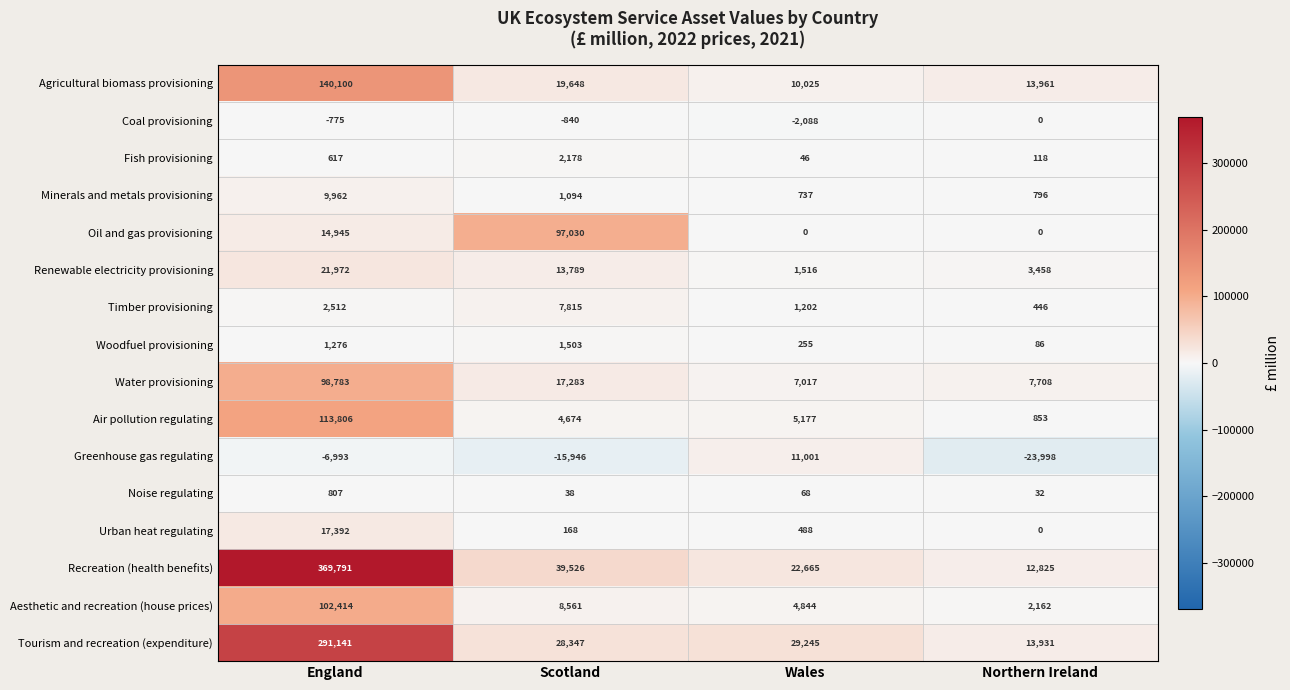

What is the highest value of the Renewable electricity provisioning series?

21972